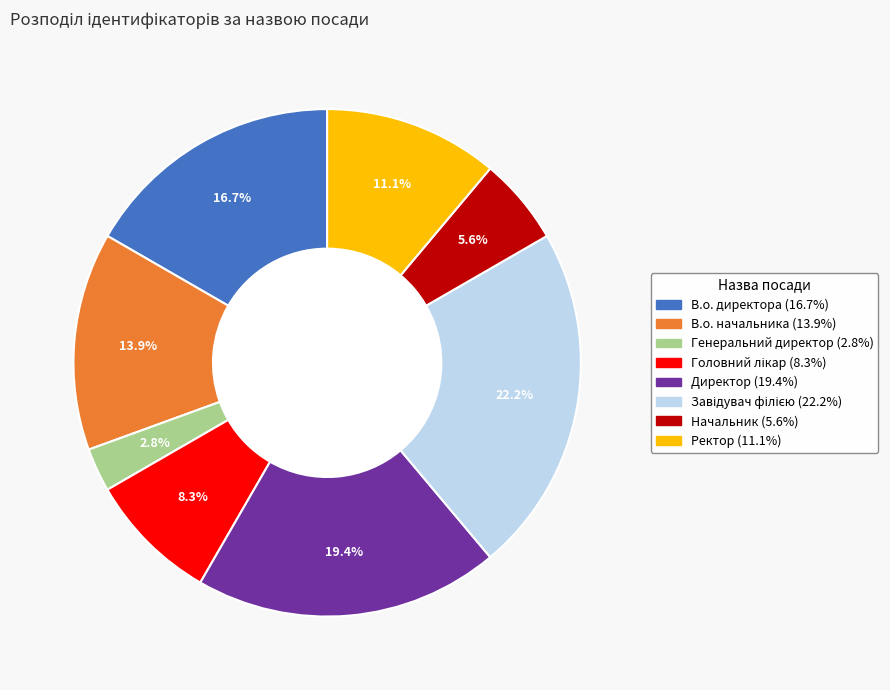

To the nearest percent, what is the average slice percentage?

12%